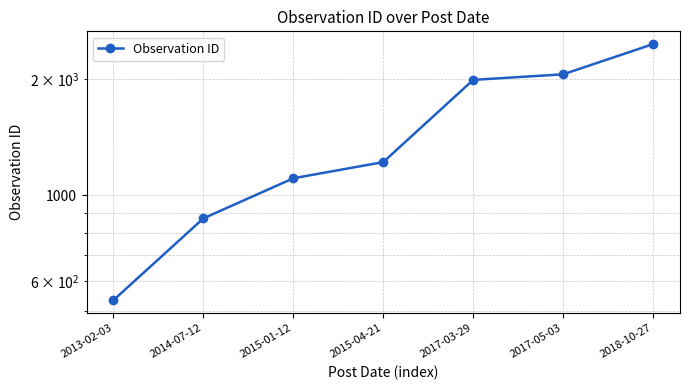

What is the difference between the second highest and second lowest values?

1184